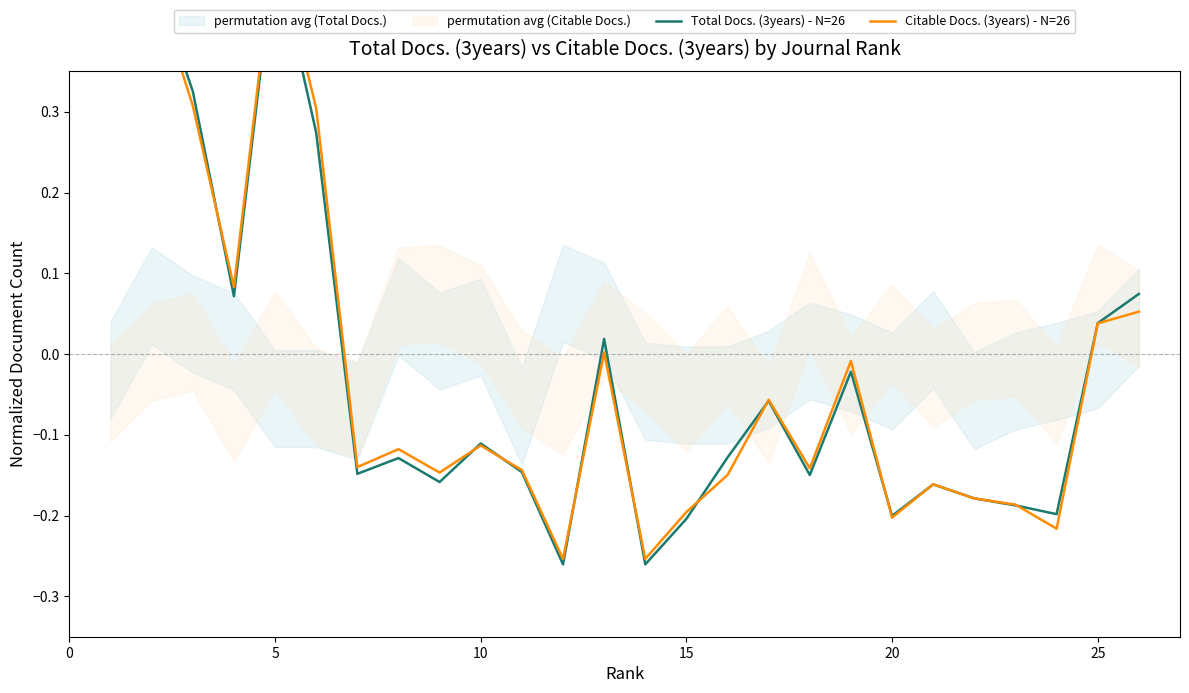

At how many categories does at least one series exceed 0?

9